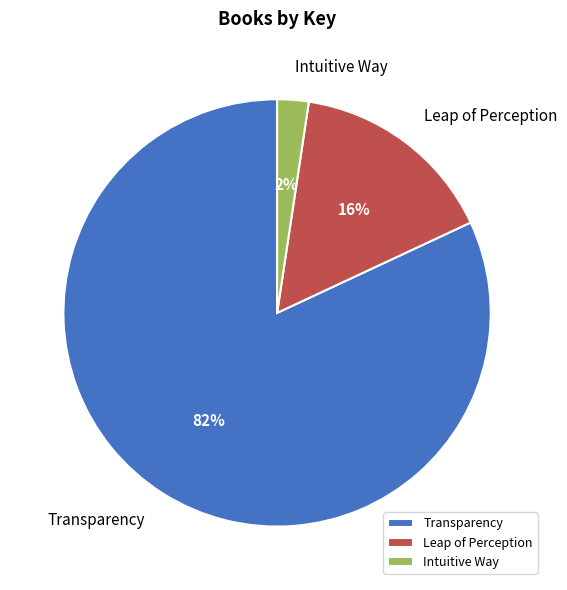

To the nearest percent, what is the difference between the Intuitive Way and Transparency slice percentages?

80%